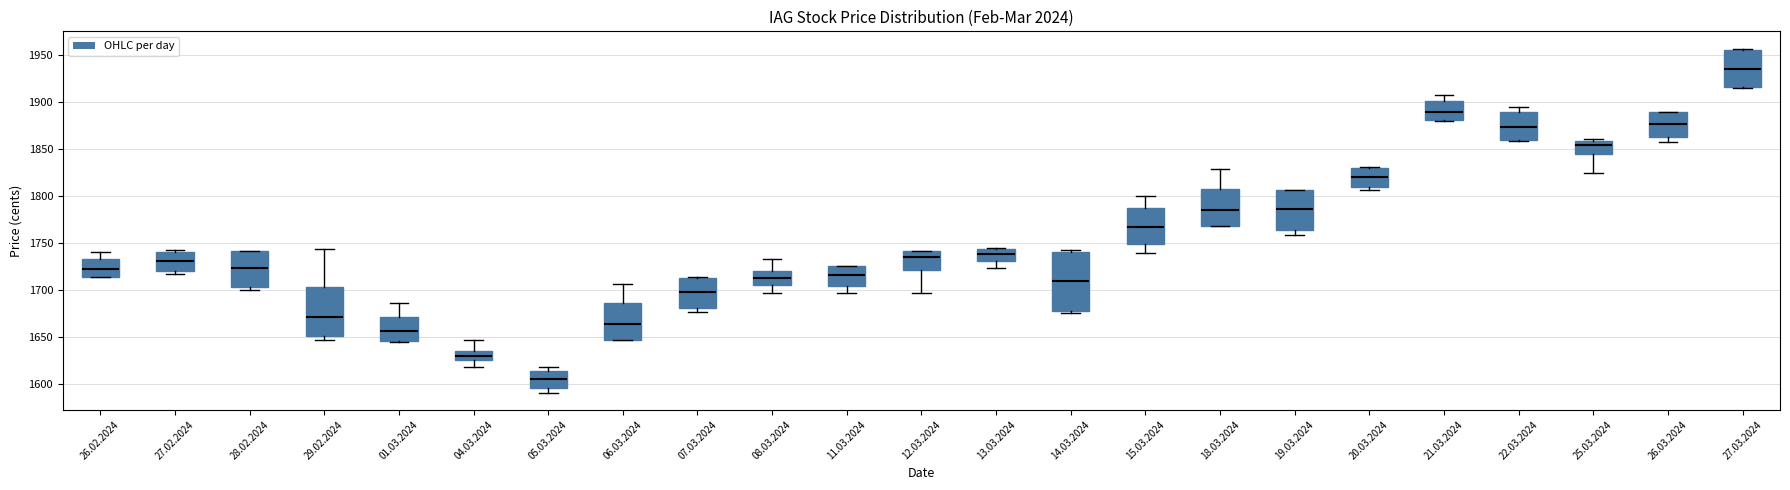

Reading left to right, read every box against the y-axis: the position of its median line, the range the box covers, and the ends of its whiskers. The values are not printed on the chart, so give them approximately, as read against the axis.

26.02.2024: median 1725, box 1715 to 1735, whiskers 1715 to 1740
27.02.2024: median 1730, box 1720 to 1740, whiskers 1715 to 1745
28.02.2024: median 1725, box 1705 to 1740, whiskers 1700 to 1740
29.02.2024: median 1670, box 1650 to 1705, whiskers 1645 to 1745
01.03.2024: median 1655, box 1645 to 1670, whiskers 1645 to 1685
04.03.2024: median 1630, box 1625 to 1635, whiskers 1620 to 1645
05.03.2024: median 1605, box 1595 to 1615, whiskers 1590 to 1620
06.03.2024: median 1665, box 1645 to 1685, whiskers 1645 to 1705
07.03.2024: median 1700, box 1680 to 1715, whiskers 1675 to 1715
08.03.2024: median 1715, box 1705 to 1720, whiskers 1695 to 1735
11.03.2024: median 1715, box 1705 to 1725, whiskers 1695 to 1725
12.03.2024: median 1735, box 1720 to 1740, whiskers 1695 to 1740
13.03.2024: median 1740, box 1730 to 1745, whiskers 1725 to 1745
14.03.2024: median 1710, box 1680 to 1740, whiskers 1675 to 1745
15.03.2024: median 1770, box 1750 to 1785, whiskers 1740 to 1800
18.03.2024: median 1785, box 1770 to 1810, whiskers 1770 to 1830
19.03.2024: median 1785, box 1765 to 1805, whiskers 1760 to 1805
20.03.2024: median 1820, box 1810 to 1830, whiskers 1805 to 1830
21.03.2024: median 1890, box 1880 to 1900, whiskers 1880 to 1910
22.03.2024: median 1875, box 1860 to 1890, whiskers 1860 to 1895
25.03.2024: median 1855, box 1845 to 1860, whiskers 1825 to 1860 (just above the box's upper edge)
26.03.2024: median 1875, box 1865 to 1890, whiskers 1860 to 1890
27.03.2024: median 1935, box 1915 to 1955, whiskers 1915 to 1955